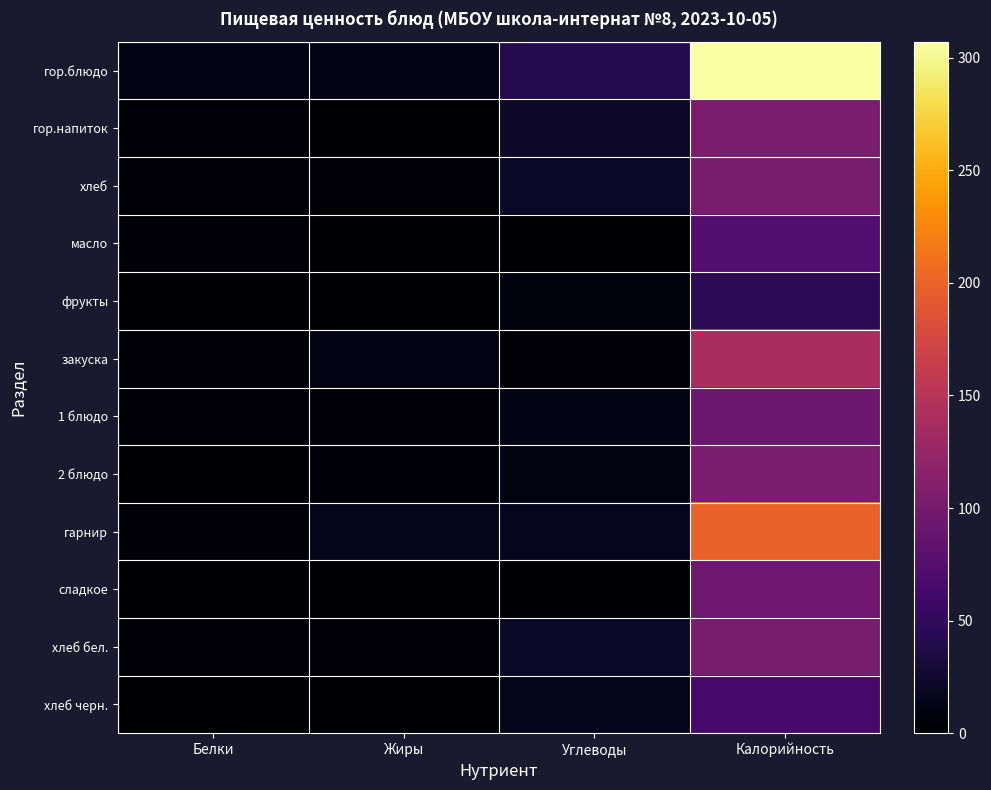

Rank the series by their maximum value, from lowest to highest.

фрукты, хлеб черн., масло, 1 блюдо, сладкое, хлеб, хлеб бел., 2 блюдо, гор.напиток, закуска, гарнир, гор.блюдо